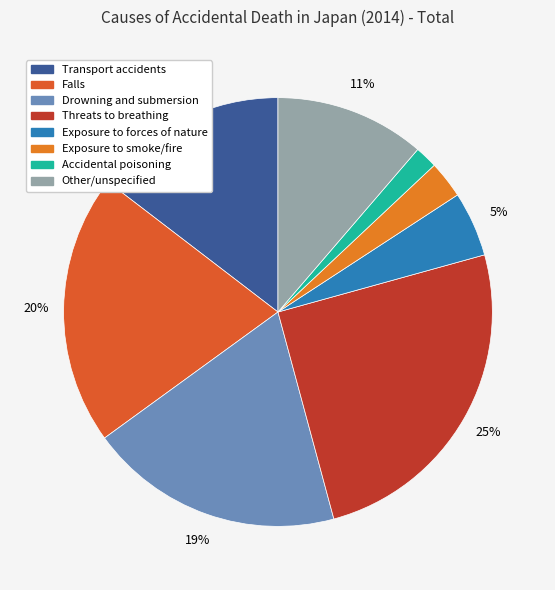

The Threats to breathing slice represents 25% of the pie. True or false?

True